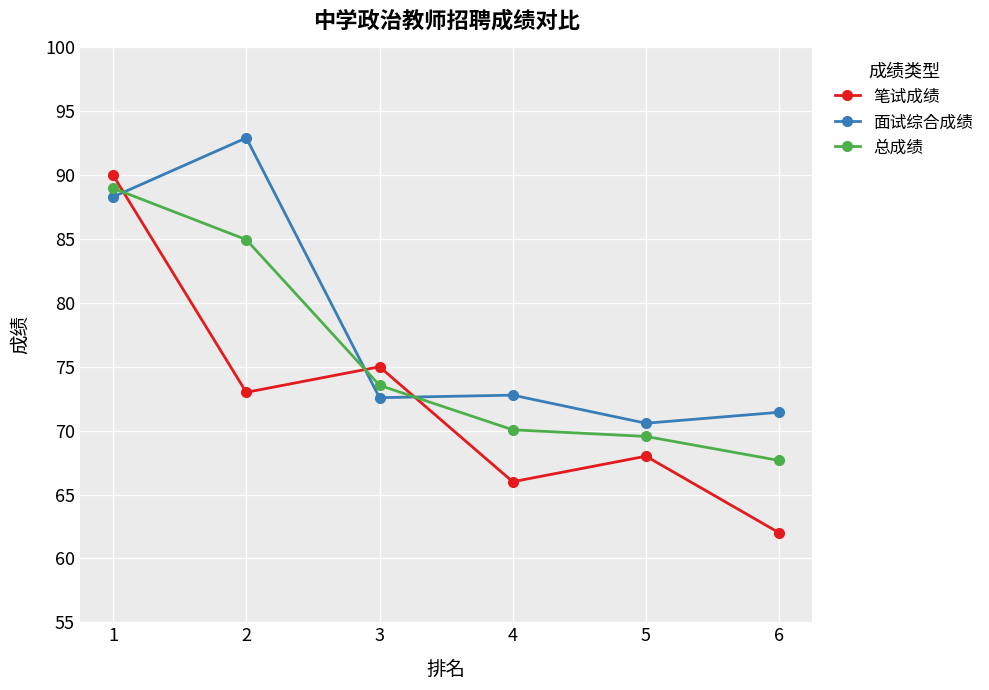

At which category is the sum across all series the highest?

1